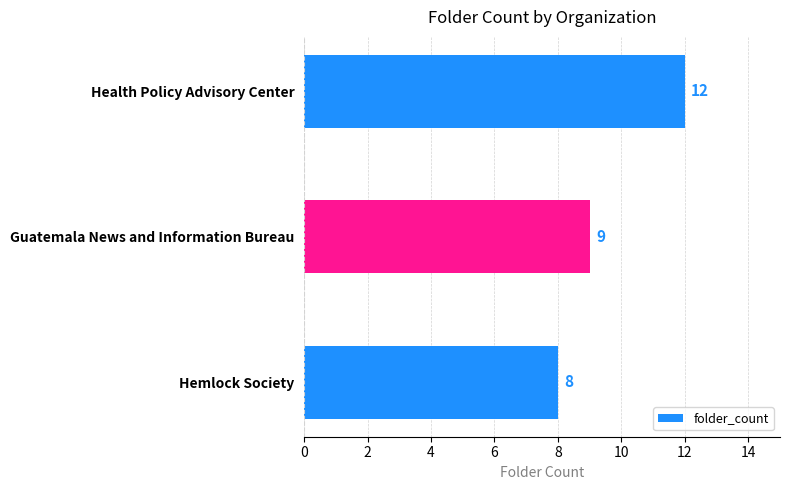

Reading top to bottom, extract all data points from this chart.

12	9	8